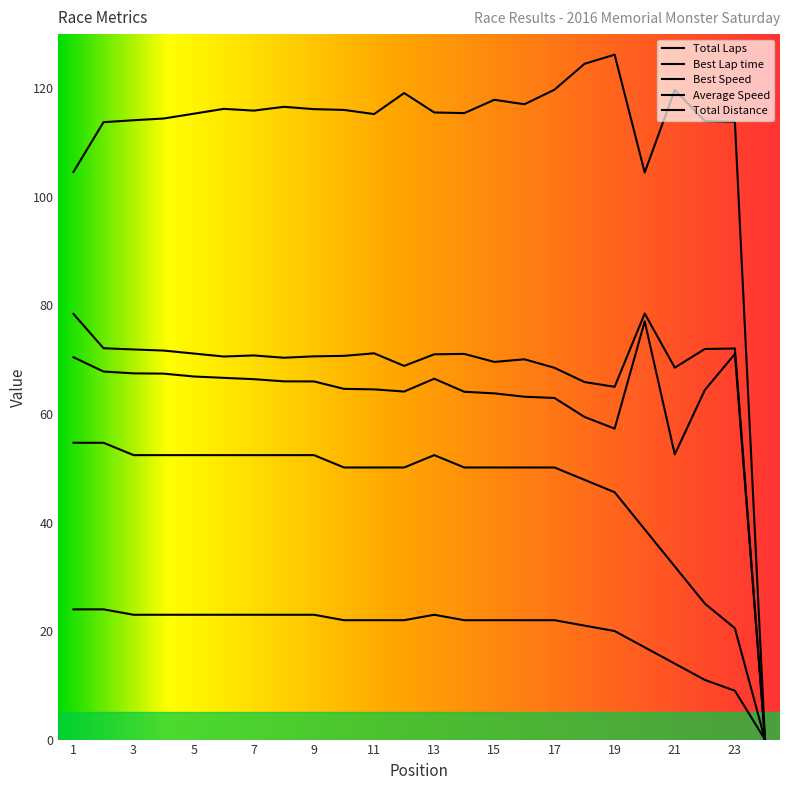

Which series changed the most between 11 and 16?

Best Lap time